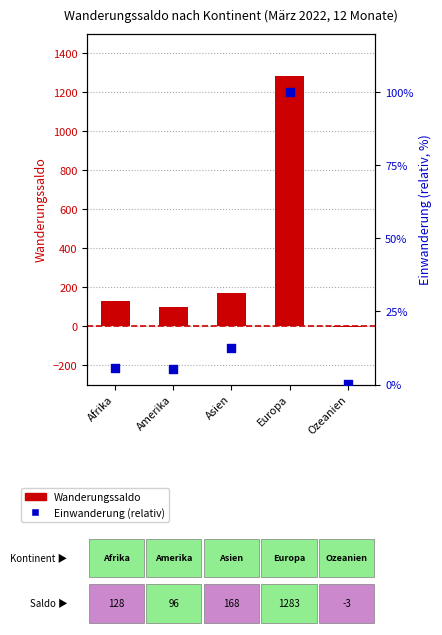

Which series reaches the maximum Y coordinate?

Wanderungssaldo